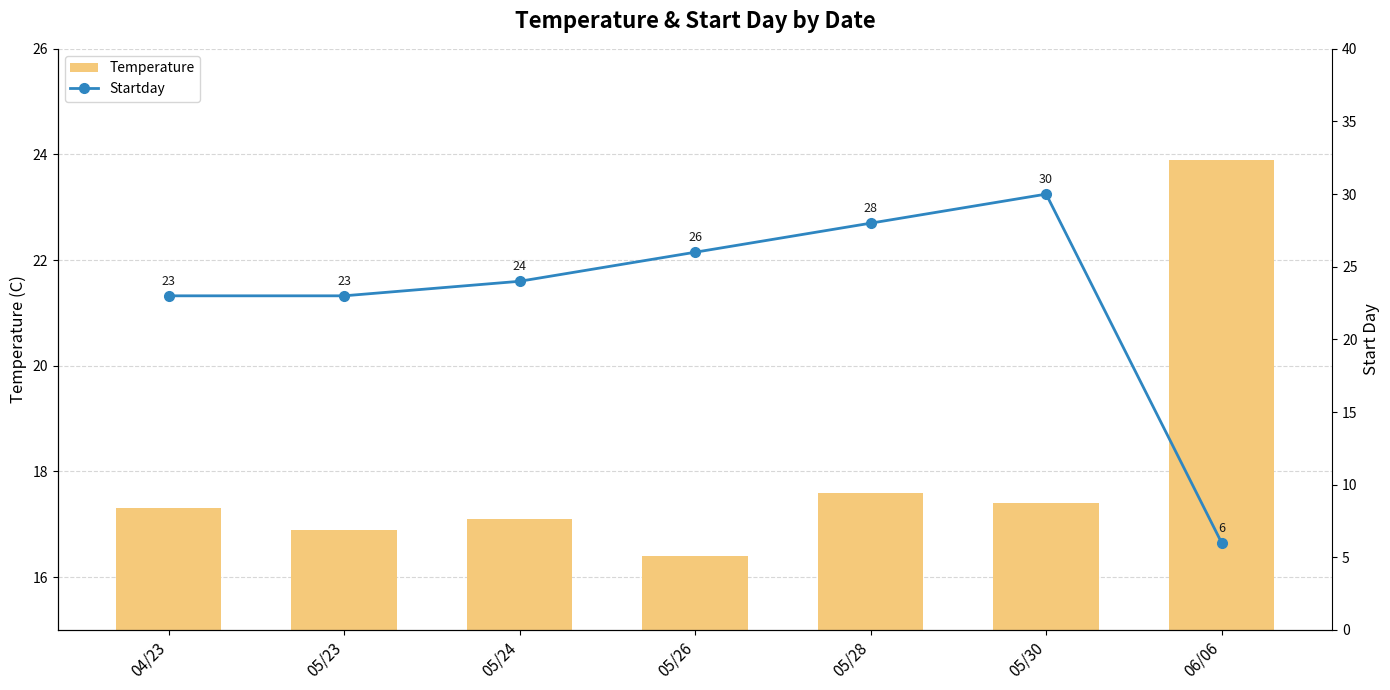

Which series changed the most between 05/24 and 05/28?

Startday